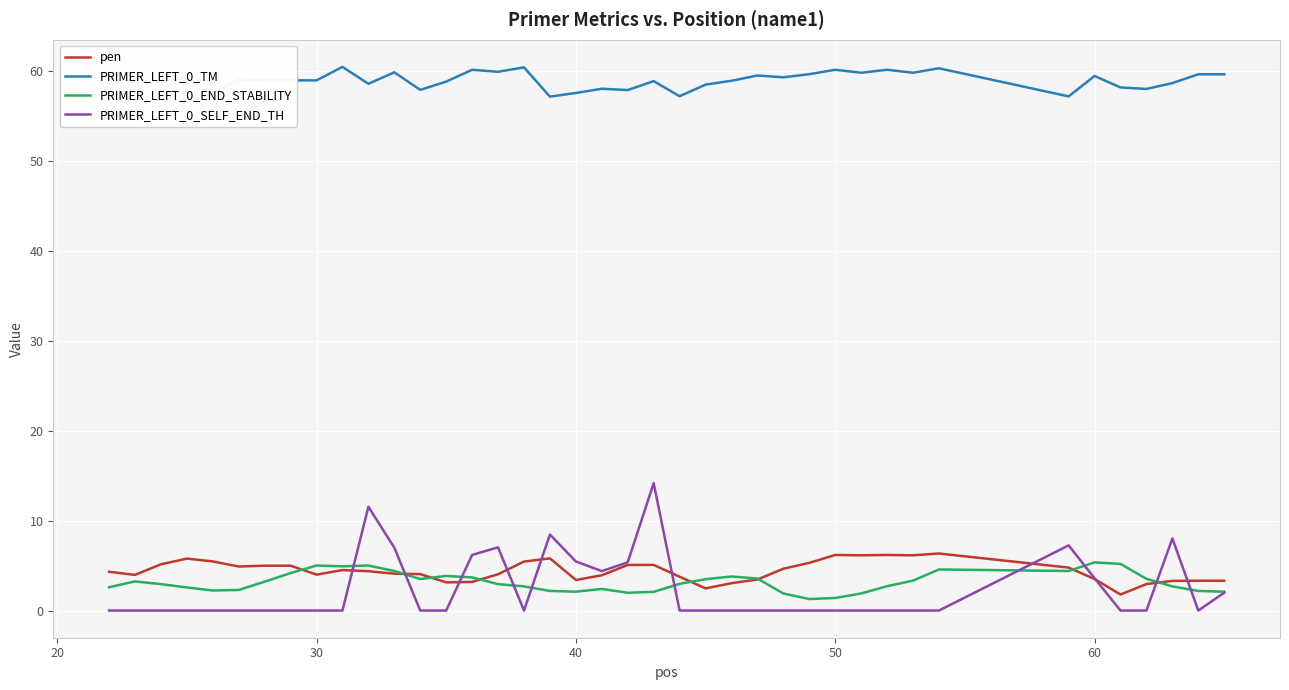

True or false: PRIMER_LEFT_0_SELF_END_TH and PRIMER_LEFT_0_TM cross at least once.

False